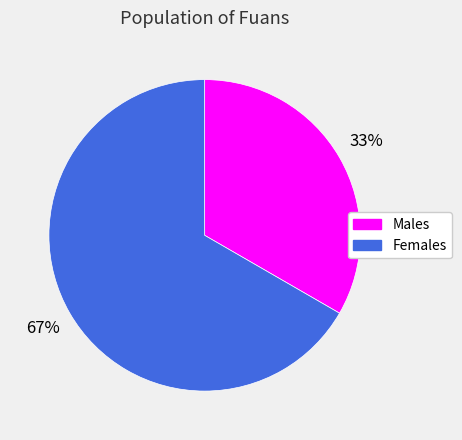

Is there any slice that represents more than half of the pie?

Yes